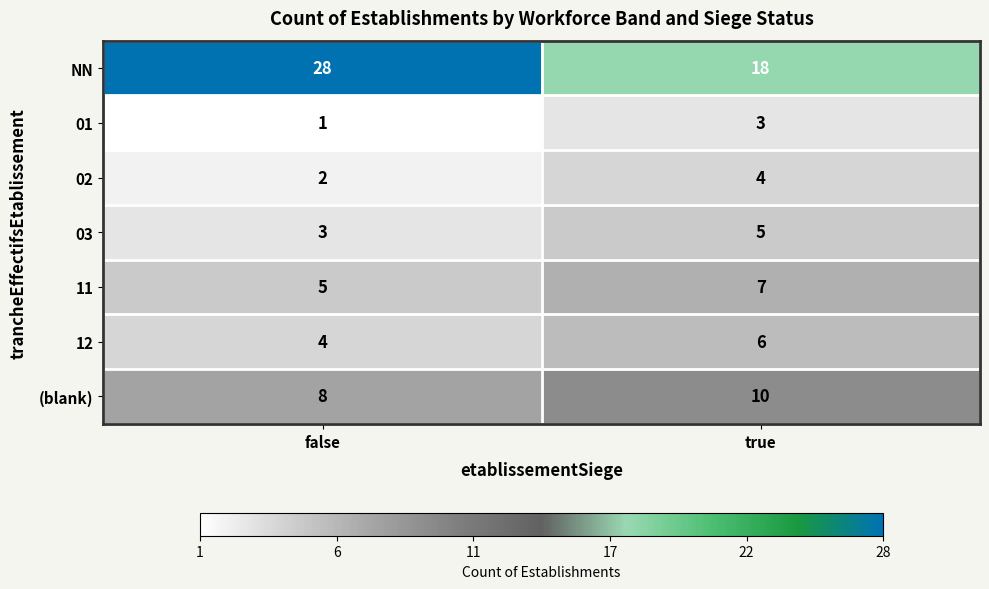

Which label corresponds to the largest value in the chart?

false